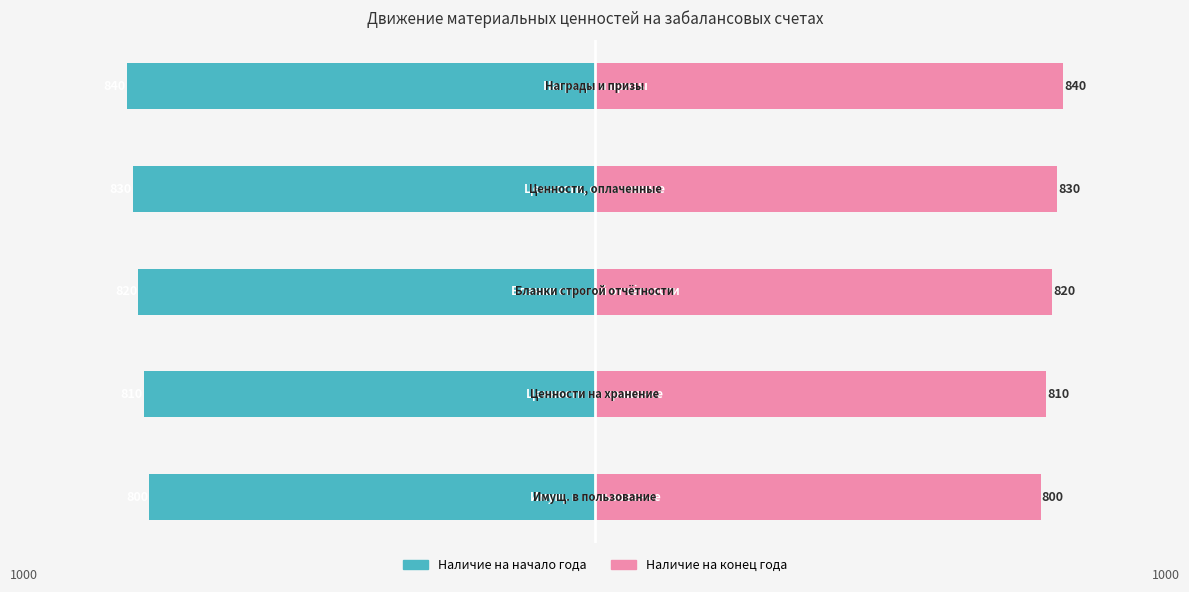

What is the difference between the maximum and minimum values in the Наличие на конец года series?

40